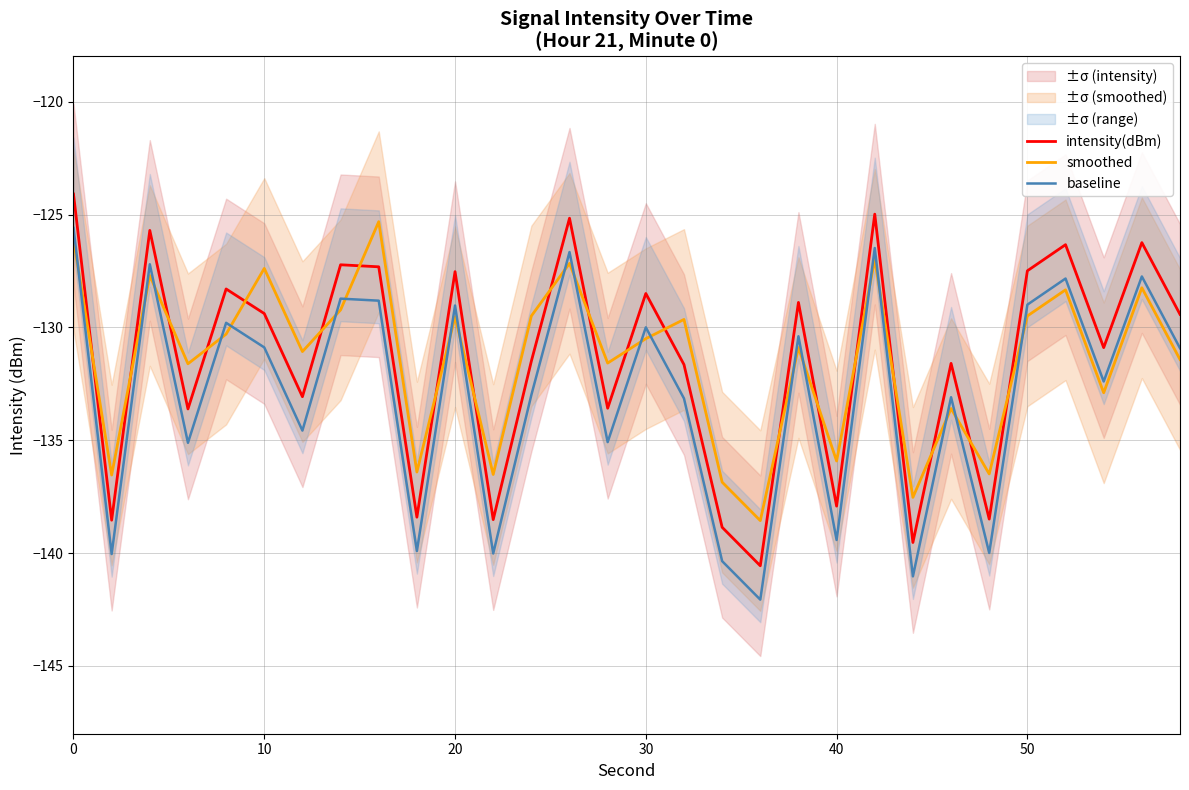

What is the difference between the second highest and second lowest values in the intensity(dBm) series?

14.5